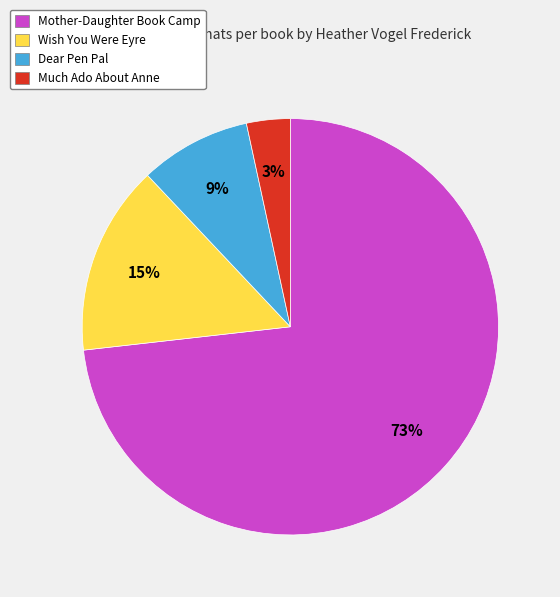

Rank the categories by value from lowest to highest.

Much Ado About Anne, Dear Pen Pal, Wish You Were Eyre, Mother-Daughter Book Camp